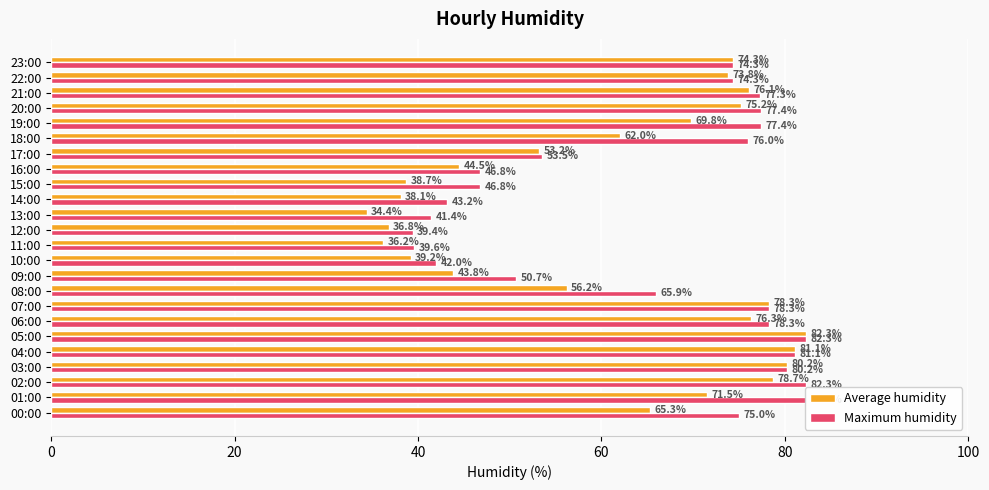

True or false: Maximum humidity has a value of 11.1 at 16:00.

False